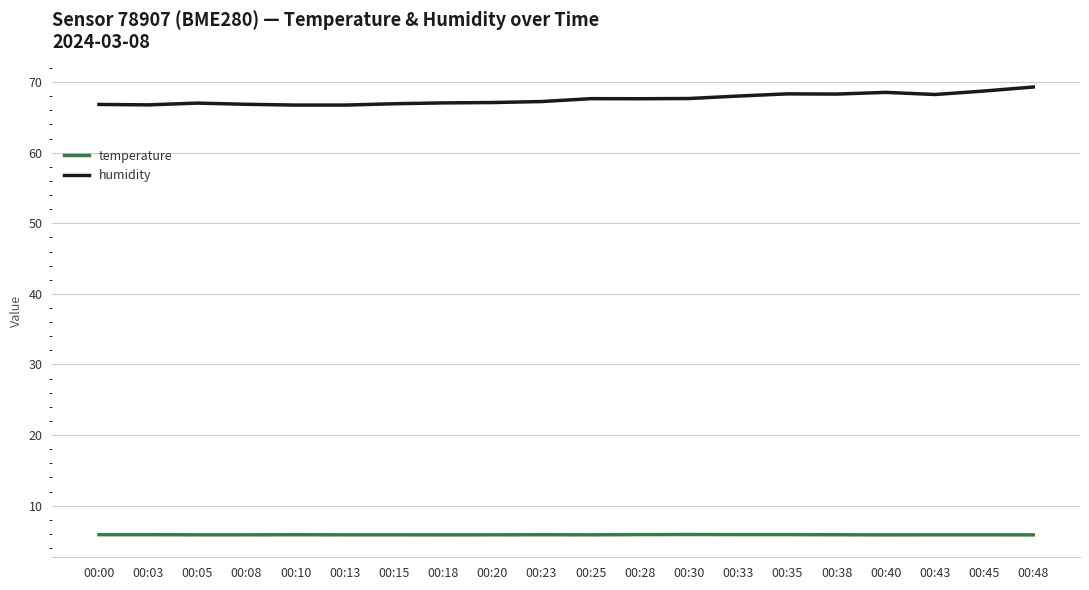

Rank the series by their average value, from highest to lowest.

humidity, temperature